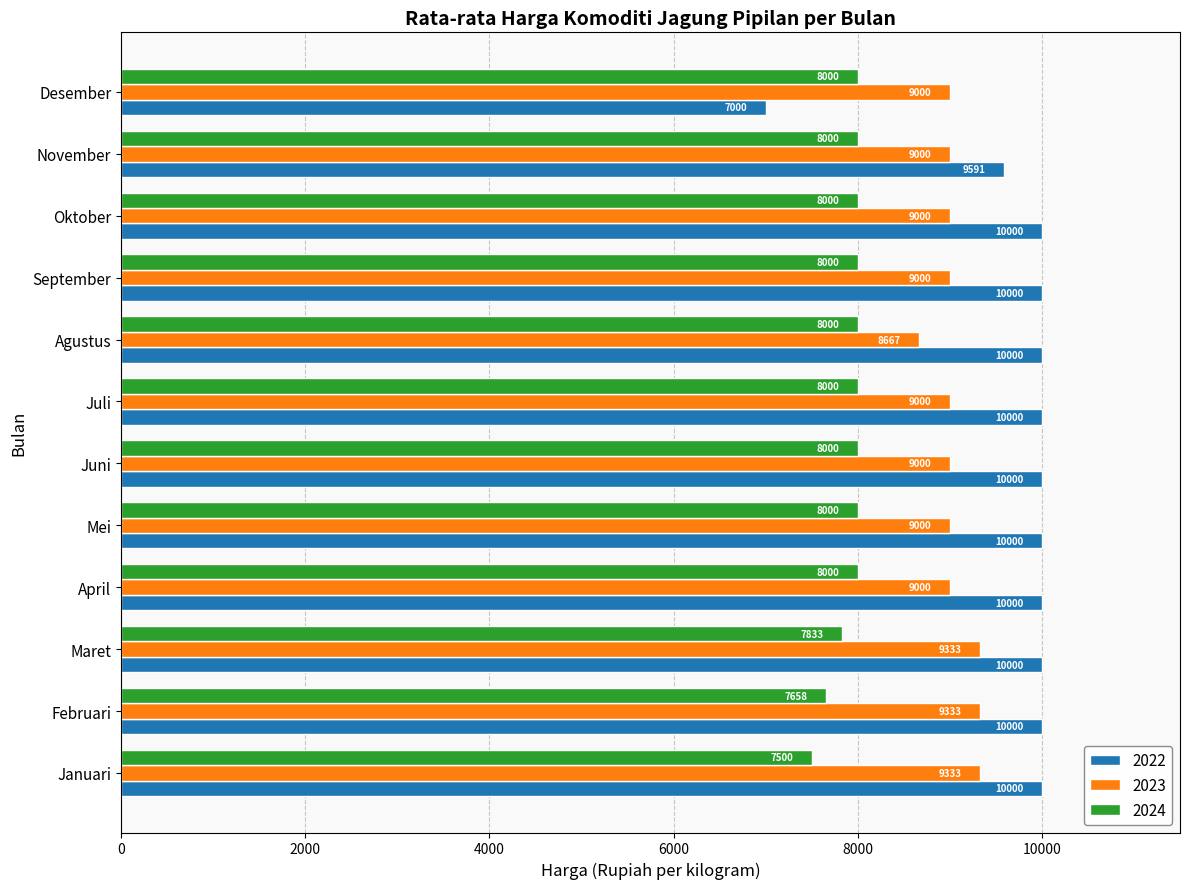

What is the average value of the 2023 series?

9055.5